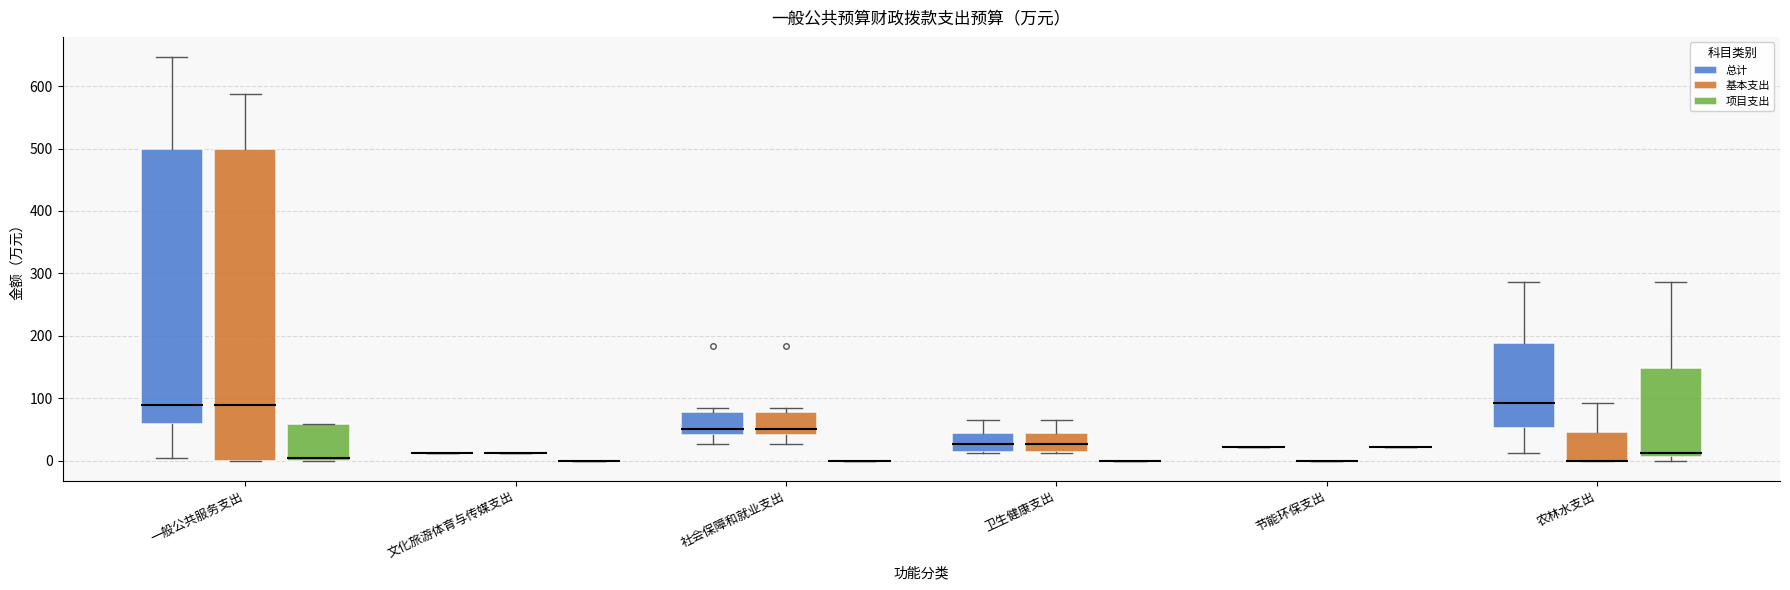

Reading left to right, transcribe this box plot: for each box, give where its median line is, the range the box spans, and where its two whiskers end, as read against the y-axis. The values are not printed on the chart, so give them approximately, as read against the axis.

一般公共服务支出 (总计): median 90, box 60 to 500, whiskers 0 to 650
一般公共服务支出 (基本支出): median 90, box 0 to 500, whiskers 0 to 590
一般公共服务支出 (项目支出): median 0 (just above the box's lower edge), box 0 to 60, whiskers 0 to 60
文化旅游体育与传媒支出 (总计): box collapsed to a line at 10, whiskers 10 to 10
文化旅游体育与传媒支出 (基本支出): box collapsed to a line at 10, whiskers 10 to 10
文化旅游体育与传媒支出 (项目支出): box collapsed to a line at 0, whiskers 0 to 0
社会保障和就业支出 (总计): median 50, box 40 to 80, whiskers 30 to 80 (just above the box's upper edge)
社会保障和就业支出 (基本支出): median 50, box 40 to 80, whiskers 30 to 80 (just above the box's upper edge)
社会保障和就业支出 (项目支出): box collapsed to a line at 0, whiskers 0 to 0
卫生健康支出 (总计): median 30, box 10 to 40, whiskers 10 to 60
卫生健康支出 (基本支出): median 30, box 10 to 40, whiskers 10 to 60
卫生健康支出 (项目支出): box collapsed to a line at 0, whiskers 0 to 0
节能环保支出 (总计): box collapsed to a line at 20, whiskers 20 to 20
节能环保支出 (基本支出): box collapsed to a line at 0, whiskers 0 to 0
节能环保支出 (项目支出): box collapsed to a line at 20, whiskers 20 to 20
农林水支出 (总计): median 90, box 50 to 190, whiskers 10 to 290
农林水支出 (基本支出): median 0 (drawn on the box's lower edge), box 0 to 50, whiskers 0 to 90
农林水支出 (项目支出): median 10 (just above the box's lower edge), box 10 to 150, whiskers 0 to 290